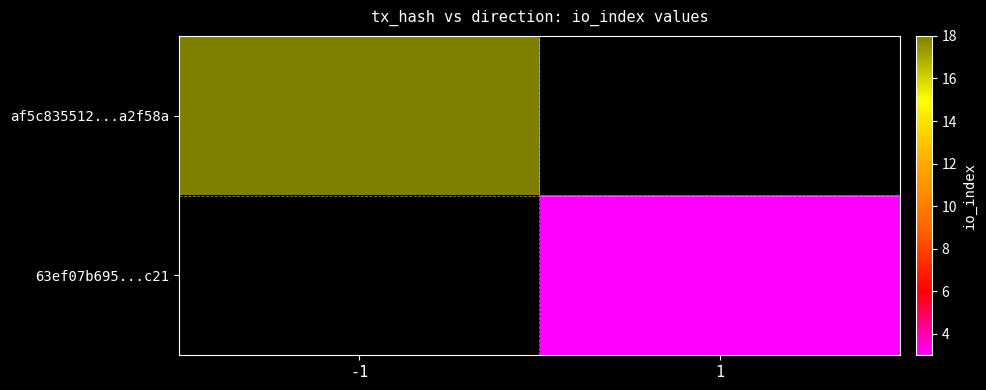

How many series are shown in this chart?

2